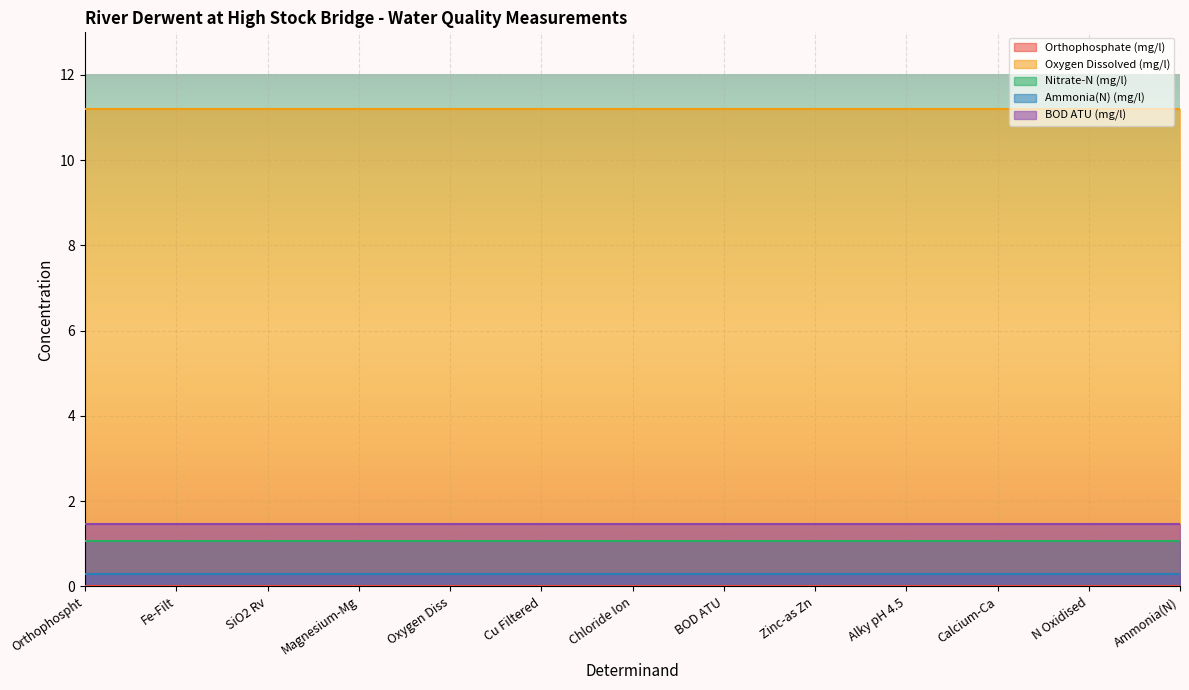

How many distinct data groups are displayed?

5